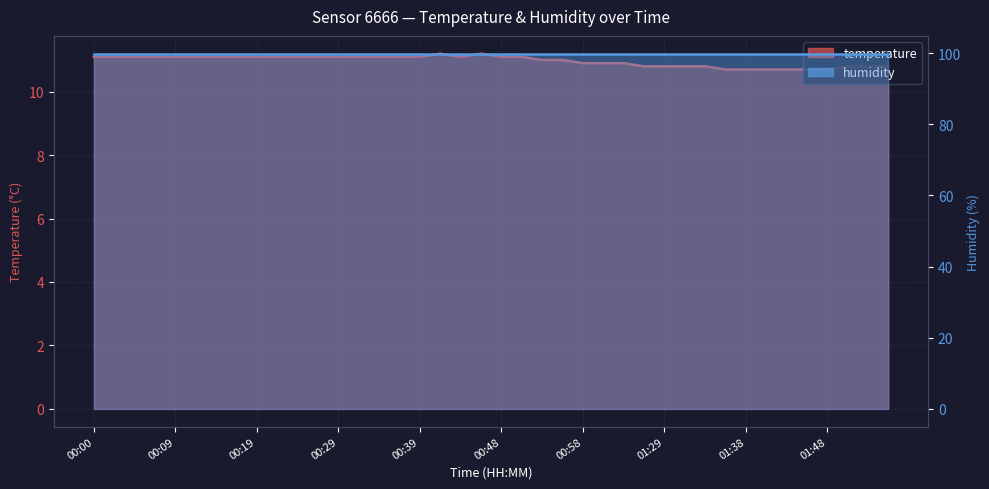

What is the smallest value displayed?

10.7